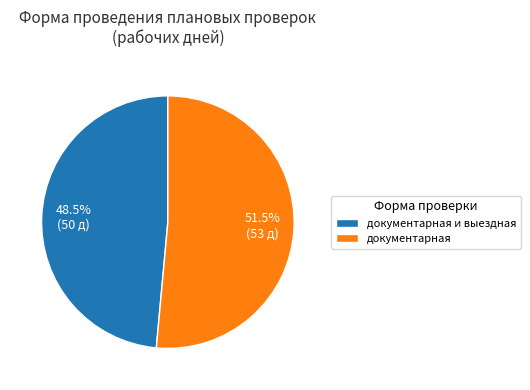

What is the ratio of the value at документарная to the value at документарная и выездная?

1.1